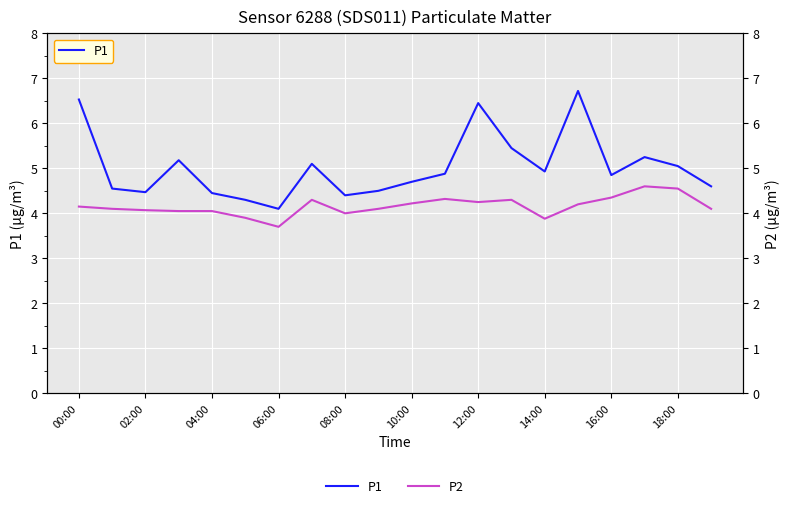

At how many categories does at least one series exceed 6?

3